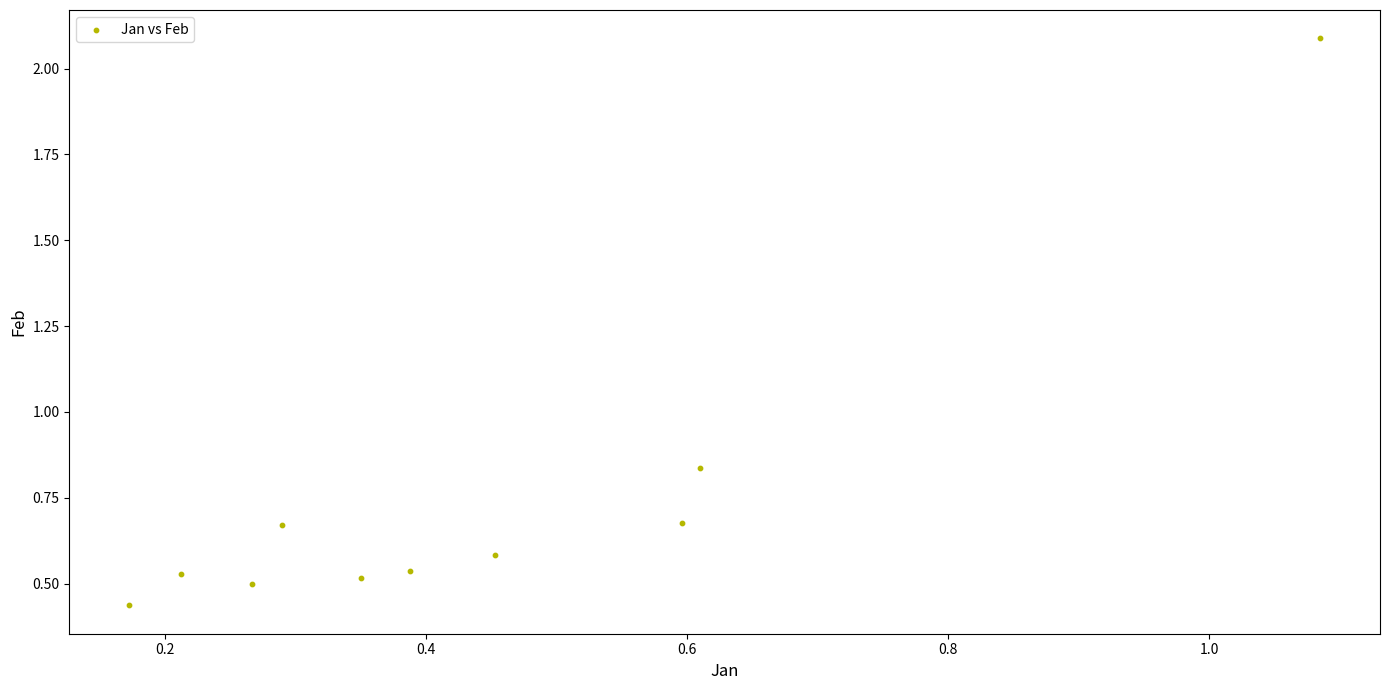

What is the range of X values (max minus min)?

0.9